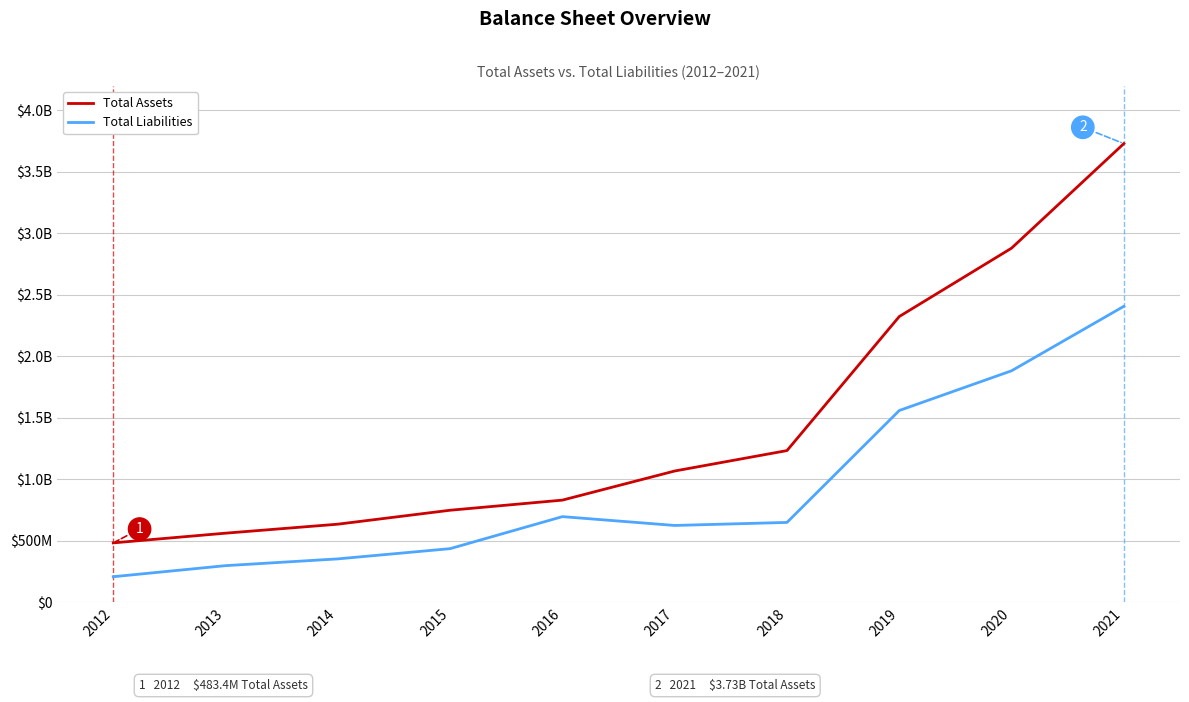

At which category is the sum across all series the highest?

2021